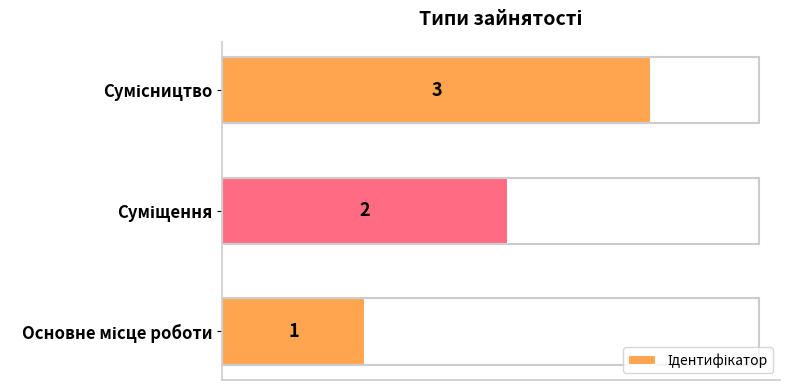

How many values are between 1 and 3?

3